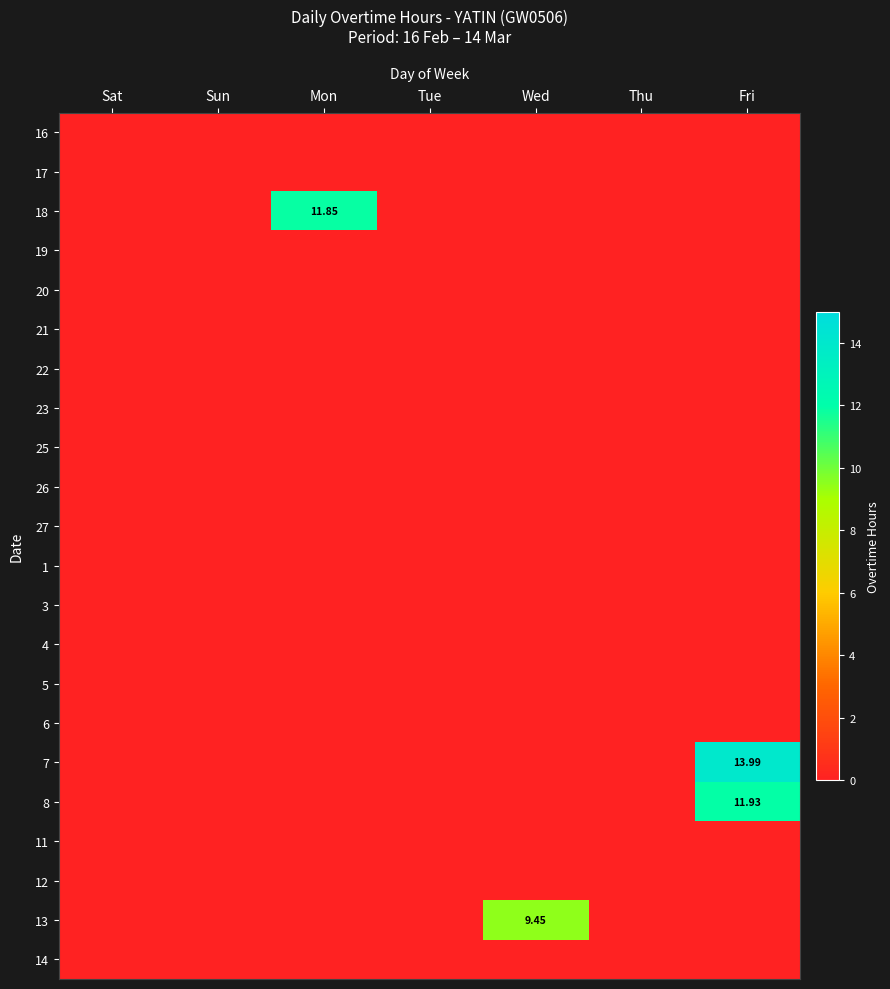

At how many categories does at least one series exceed 1?

3